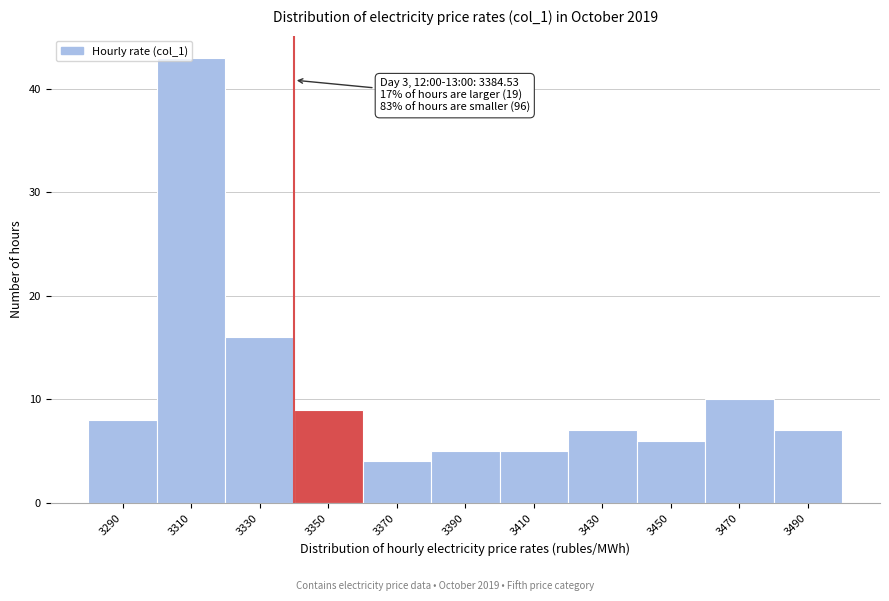

What is the value of the 11th bar from the left?

7